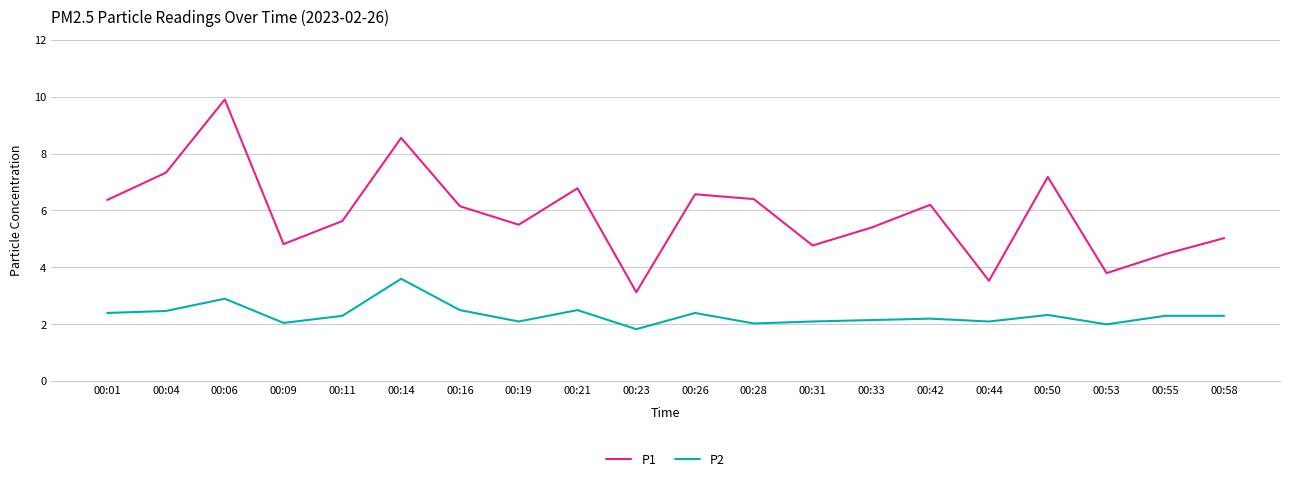

The value of P2 at 00:14 is 3.6. True or false?

True